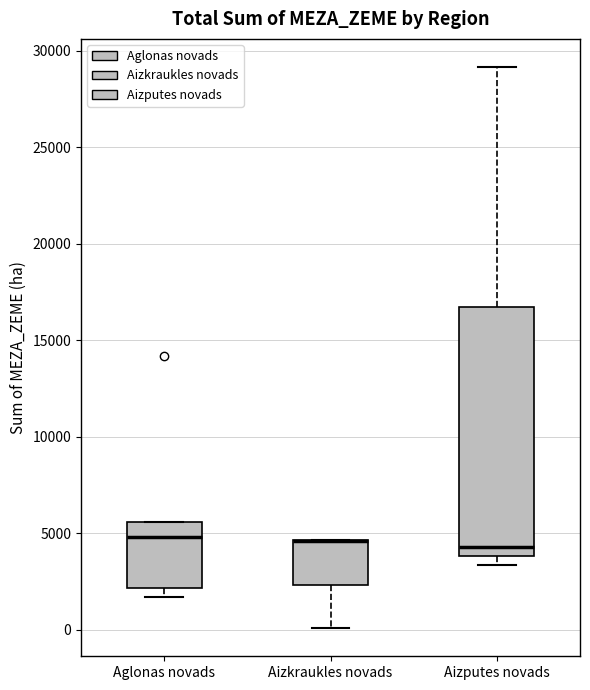

Comparing the boxes themselves (not the whiskers), which one is the tallest?

Aizputes novads